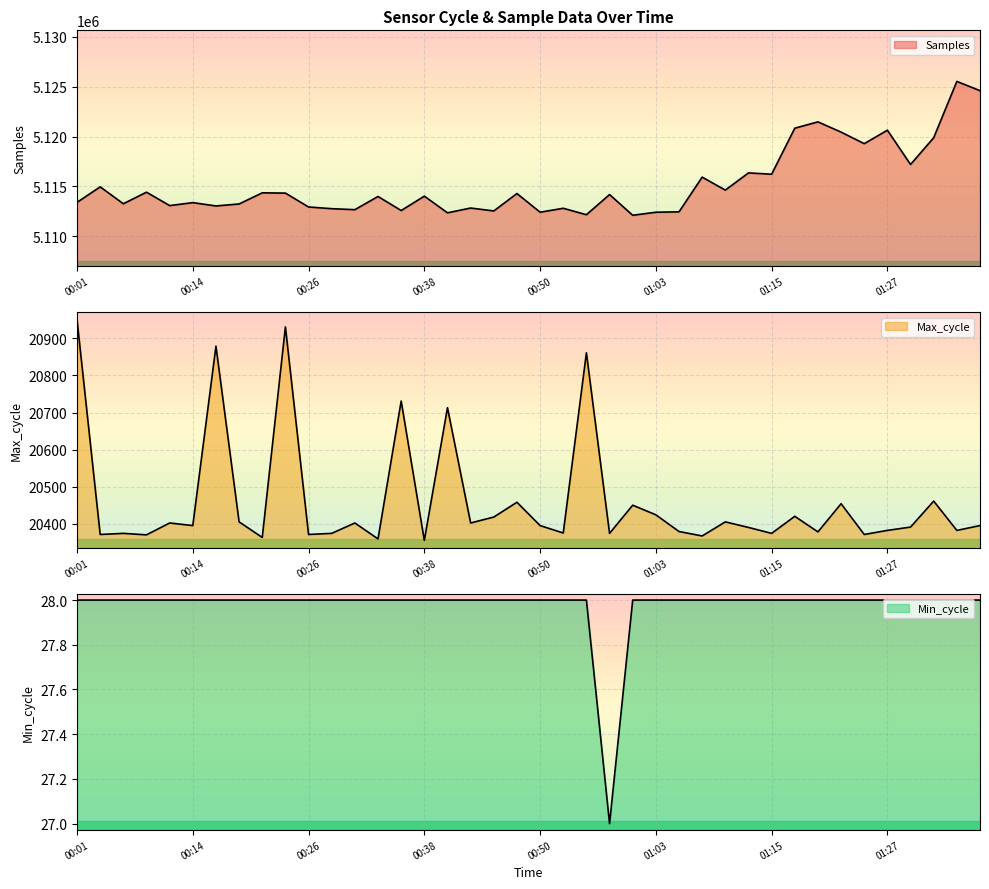

Reading left to right, transcribe all the data shown in this chart.

Samples: 5113404	5114960	5113266	5114425	5113081	5113377	5113045	5113243	5114360	5114335	5112940	5112771	5112671	5113996	5112585	5114028	5112356	5112836	5112544	5114291	5112417	5112810	5112165	5114187	5112108	5112414	5112454	5115938	5114634	5116361	5116230	5120847	5121483	5120453	5119295	5120647	5117205	5119893	5125543	5124614
Max_cycle: 20950	20371	20374	20370	20402	20395	20879	20405	20363	20931	20371	20374	20402	20359	20731	20355	20713	20402	20418	20458	20395	20375	20861	20374	20450	20424	20379	20367	20405	20390	20374	20420	20378	20454	20371	20382	20391	20461	20382	20395
Min_cycle: 28	28	28	28	28	28	28	28	28	28	28	28	28	28	28	28	28	28	28	28	28	28	28	27	28	28	28	28	28	28	28	28	28	28	28	28	28	28	28	28